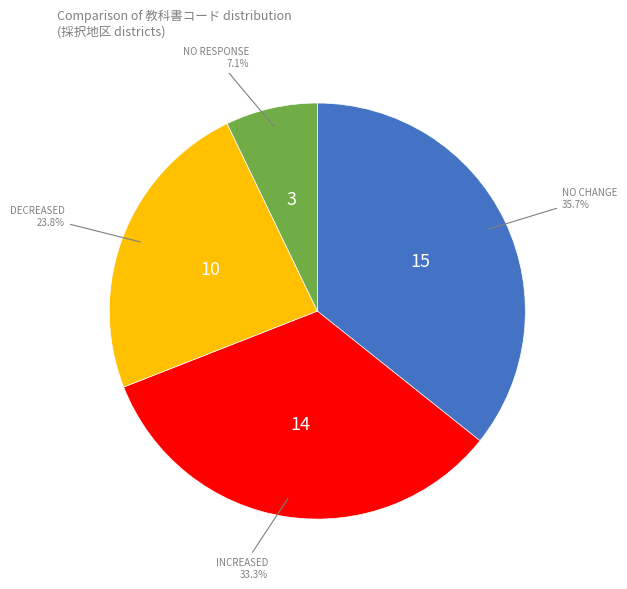

How many segments does this pie chart have?

4